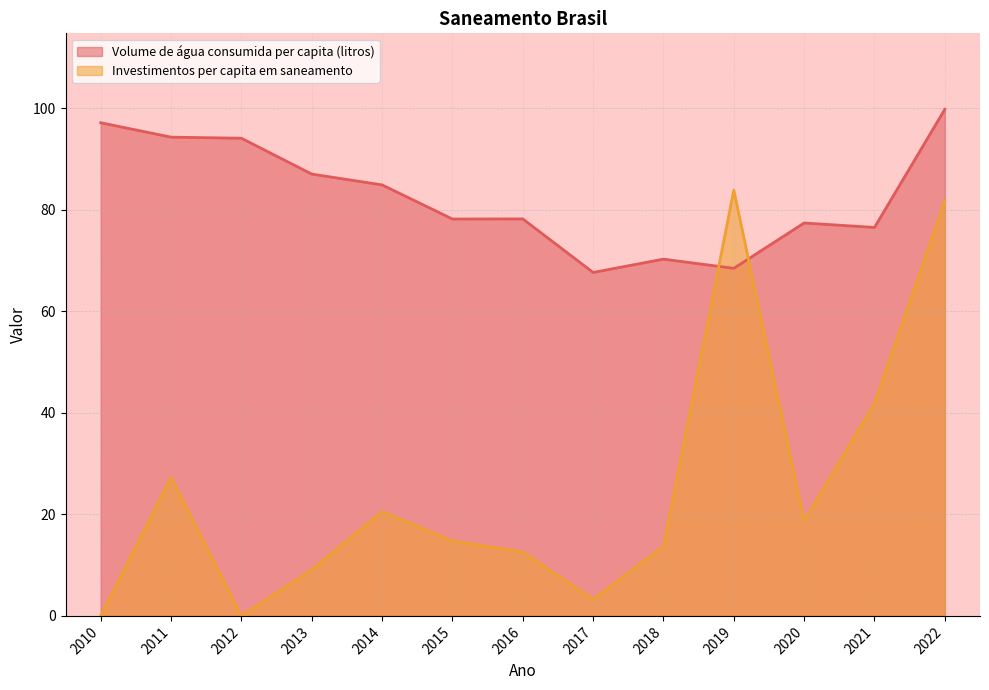

The Volume de água consumida per capita (litros) series shows 45.3 at 2011. True or false?

False